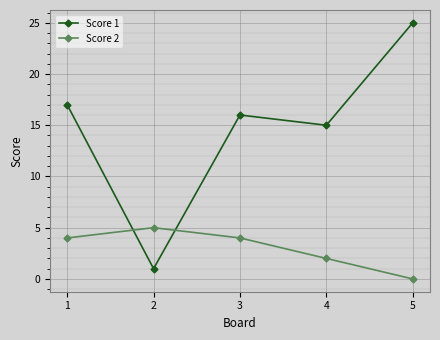

Where is the first local maximum for Score 2?

2